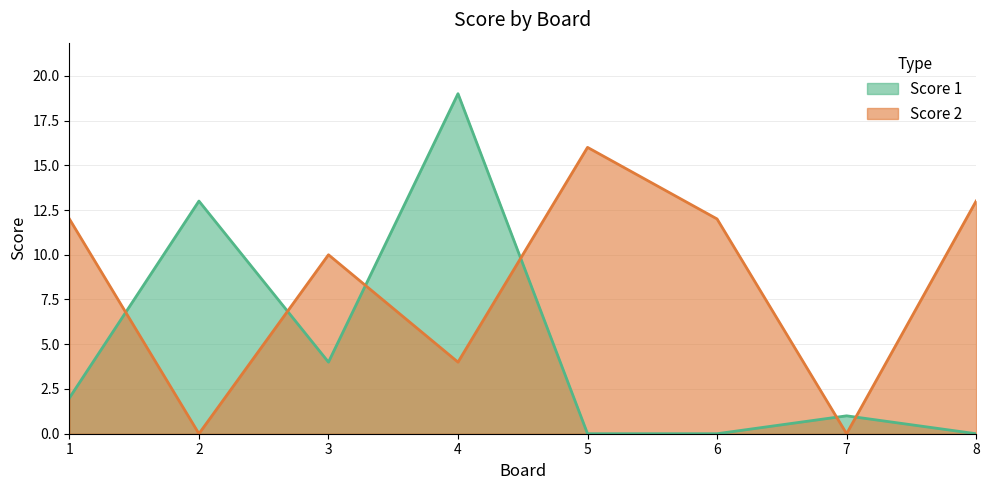

Which series has the largest range (max minus min)?

Score 1